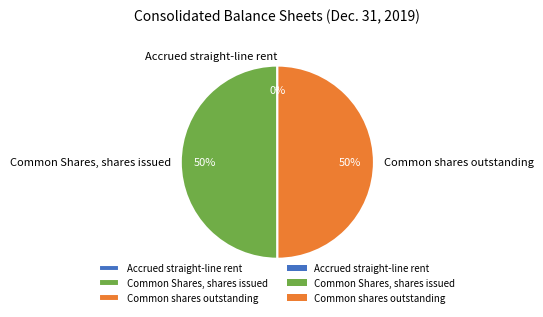

To the nearest percent, what is the average slice percentage?

33%